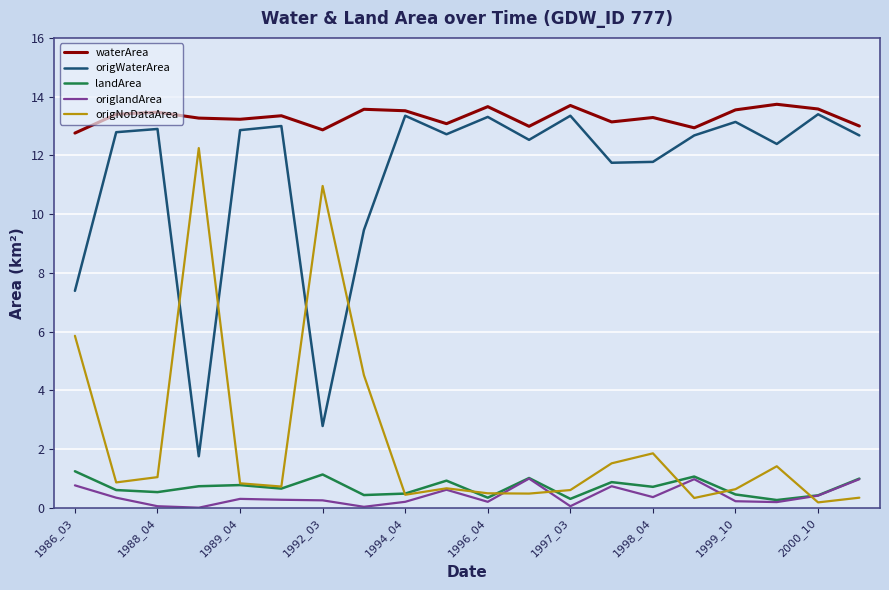

At how many categories does at least one series exceed 10?

20